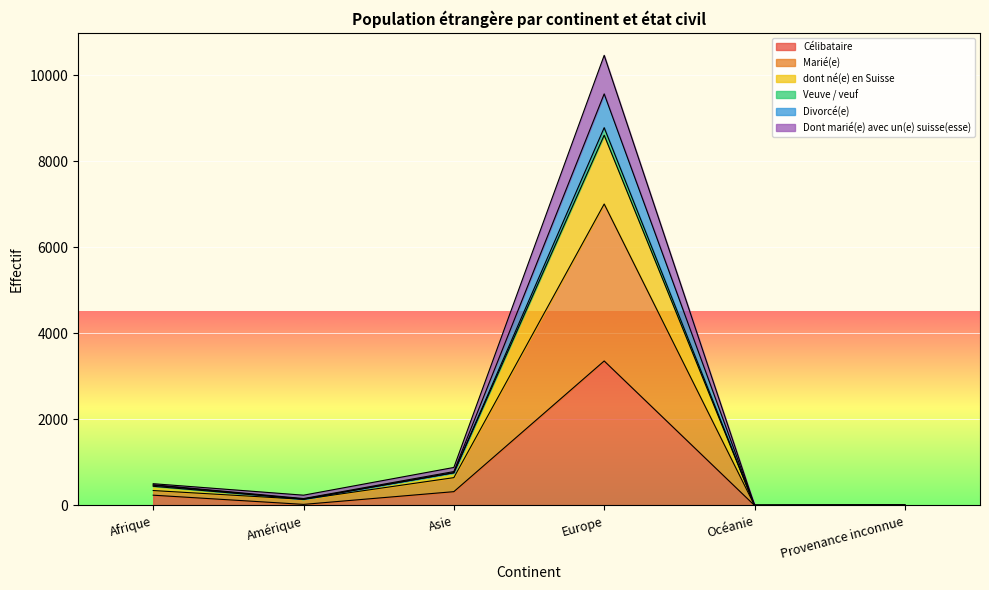

How many distinct data groups are displayed?

6